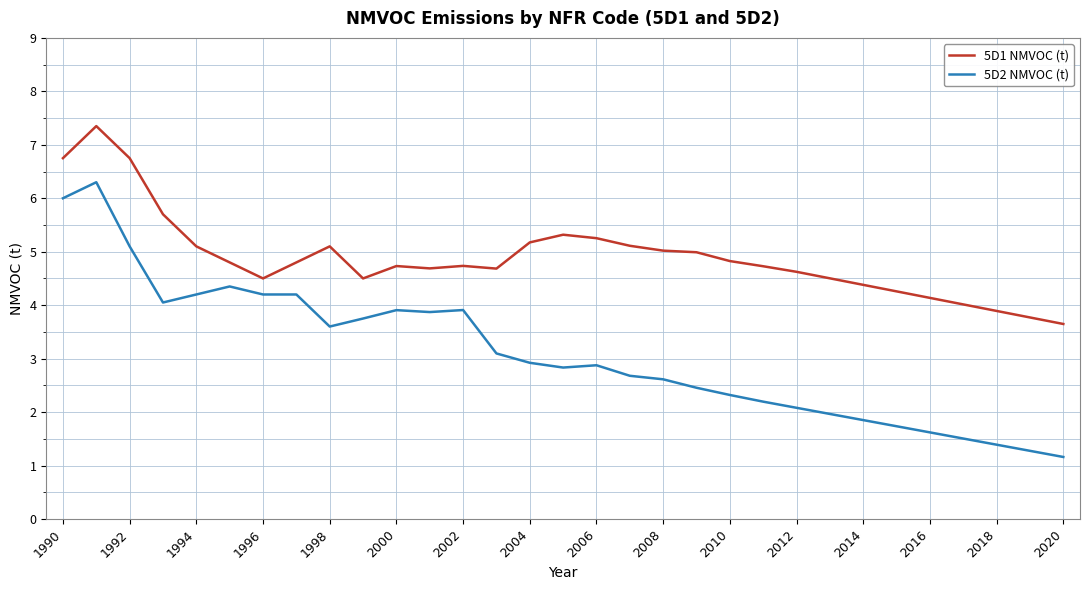

List the series in order of their overall mean, highest first.

5D1 NMVOC (t), 5D2 NMVOC (t)